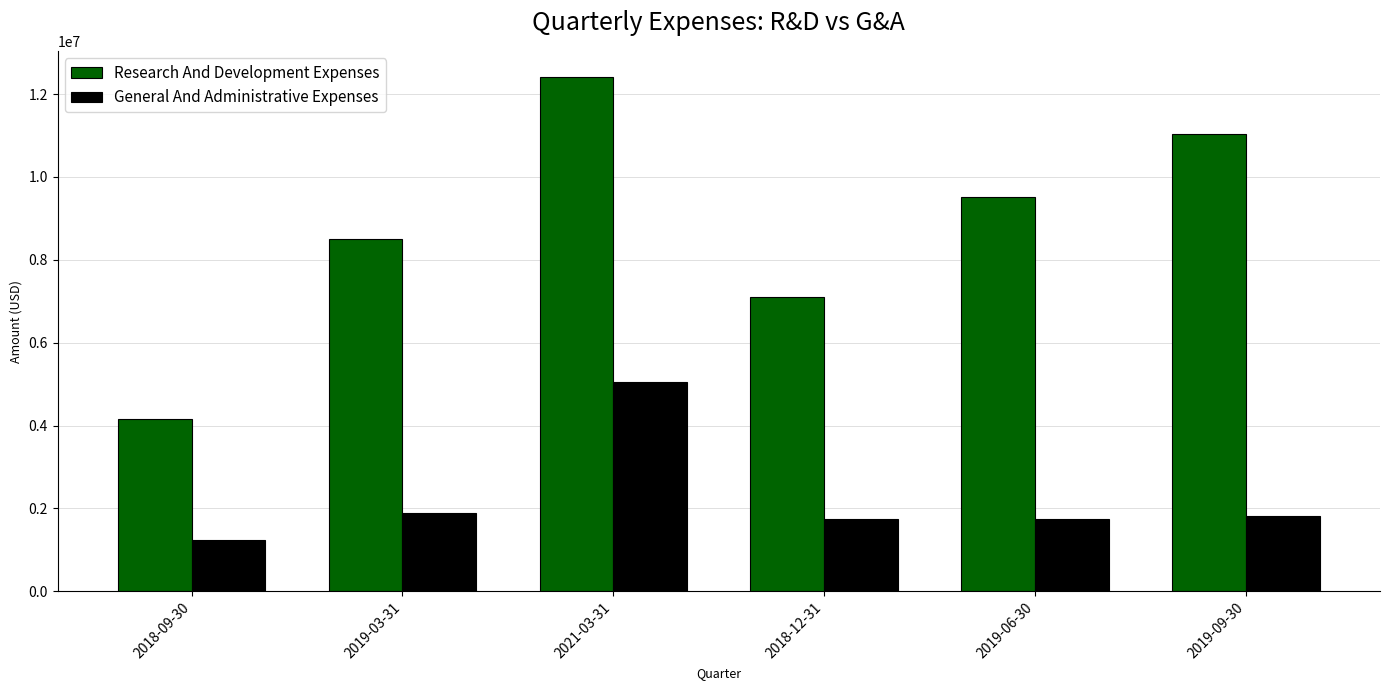

Rank the series by their maximum value, from highest to lowest.

Research And Development Expenses, General And Administrative Expenses